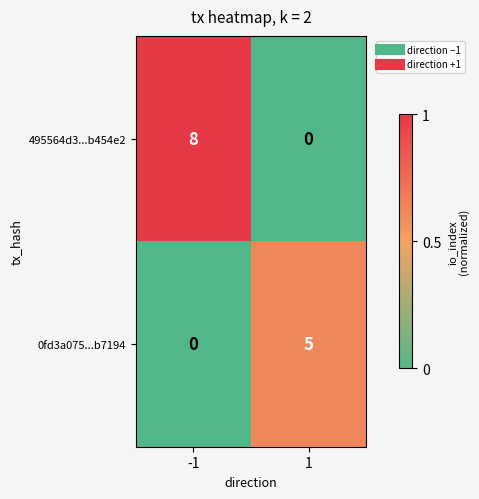

How many categories are shown in the chart?

2